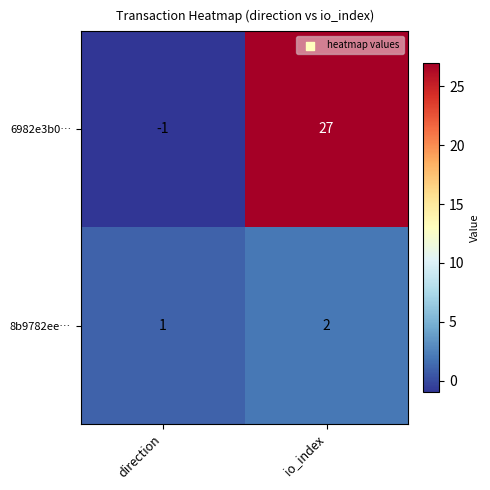

Reading left to right, list all the values displayed in this chart.

6982e3b0…: -1	27
8b9782ee…: 1	2